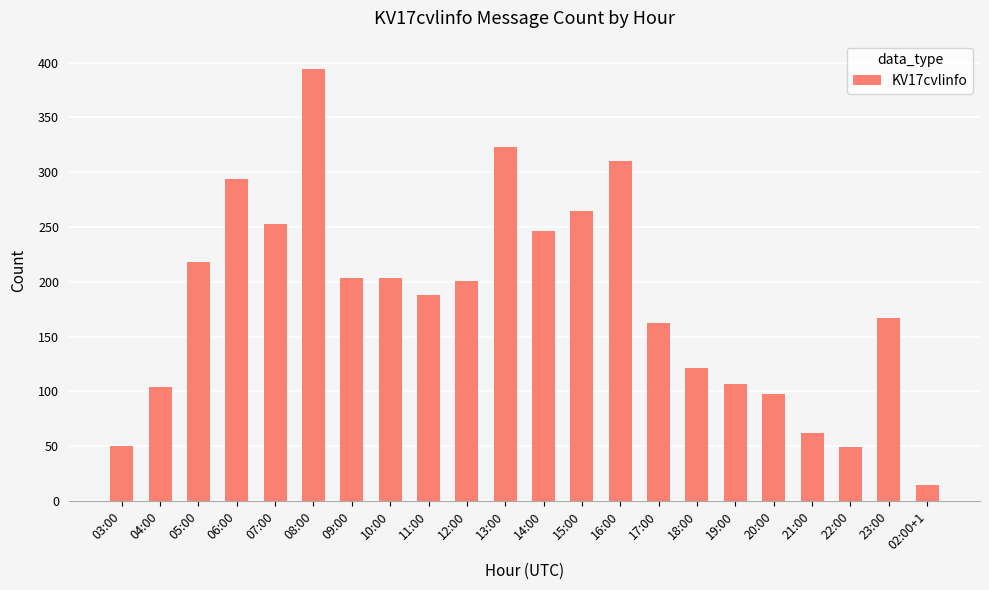

How many data points are less than 201?

11